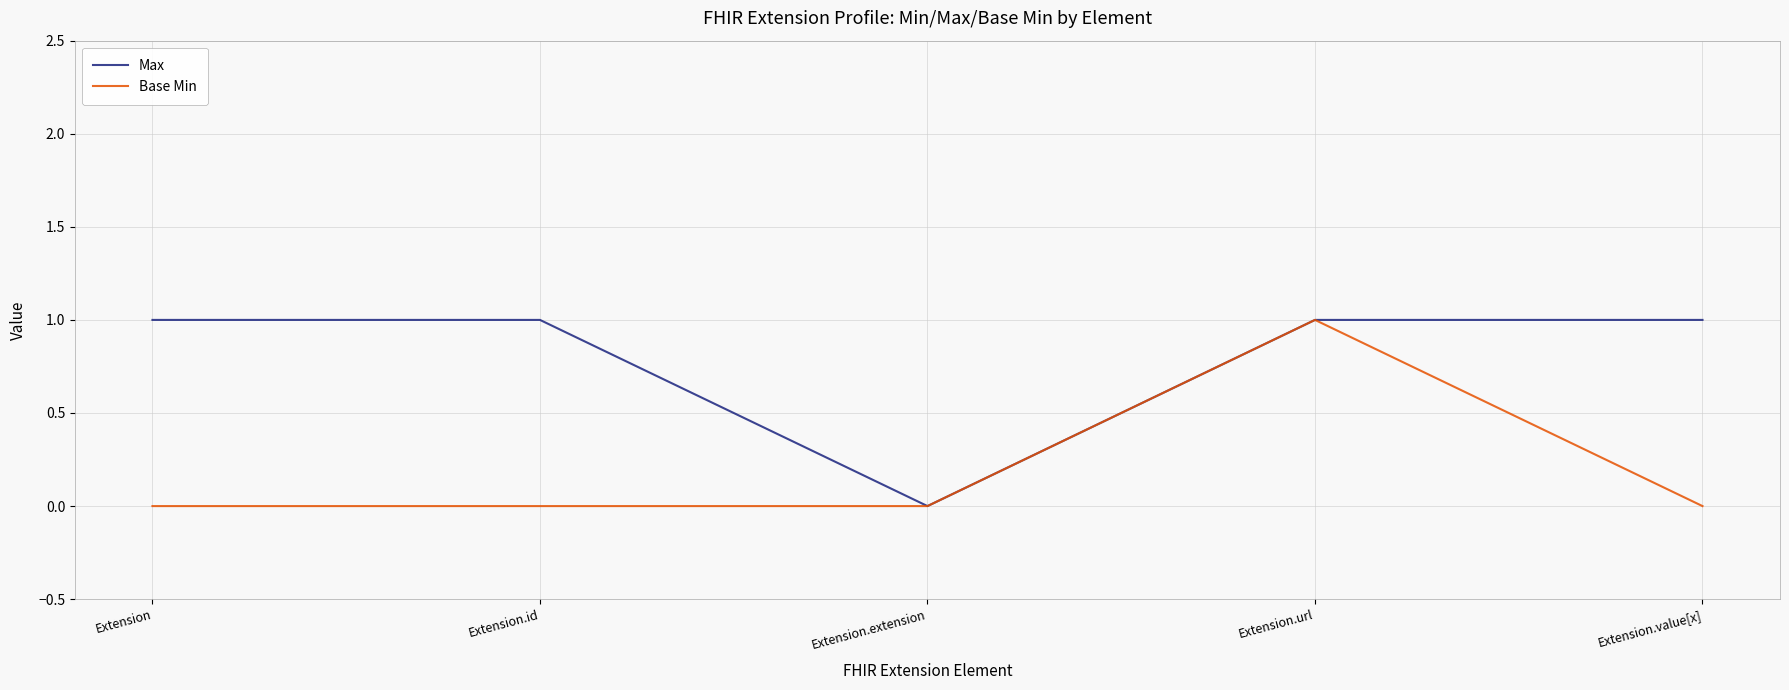

At which category is the sum across all series the highest?

Extension.url